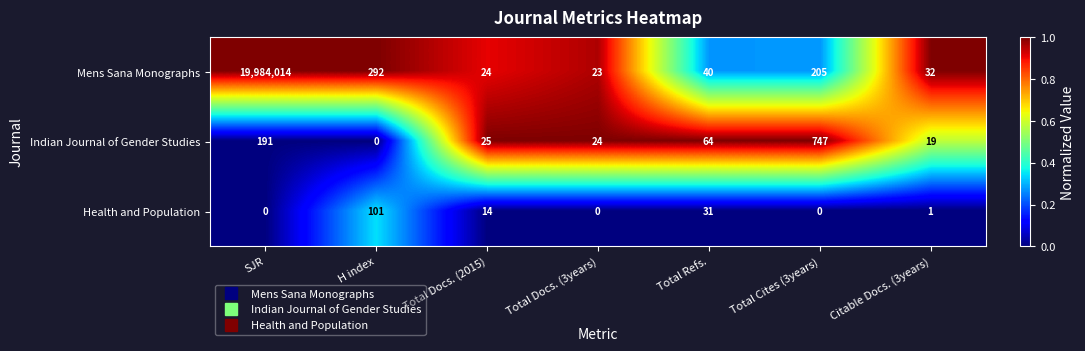

Between Total Cites (3years) and Citable Docs. (3years), which series saw the biggest shift?

Indian Journal of Gender Studies